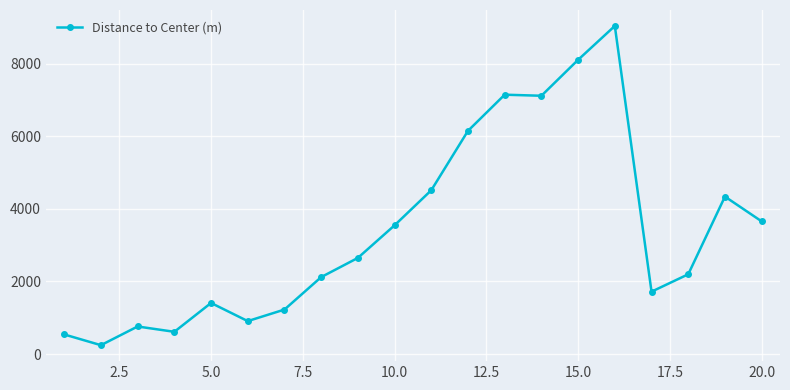

True or false: the data has more than 2 interior local peaks.

True